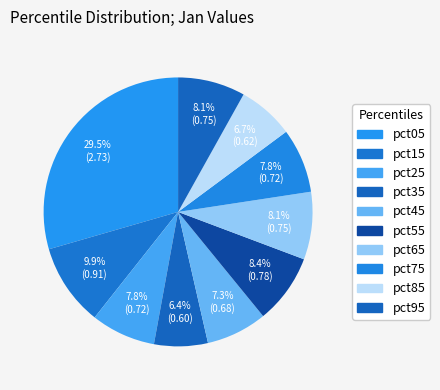

How many slices are in this pie chart?

10